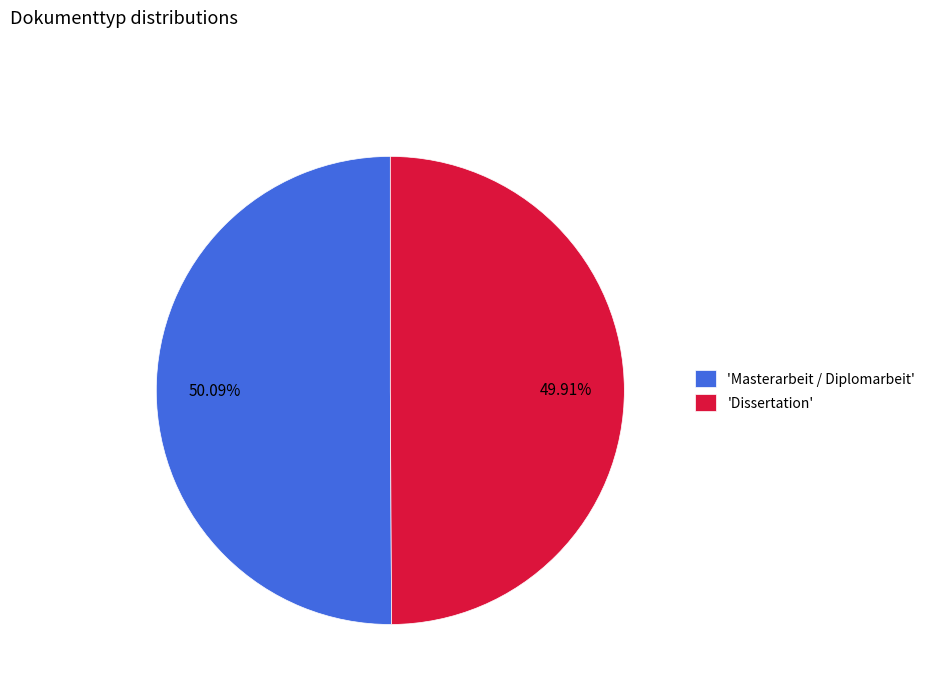

Does any single category account for the majority?

Yes